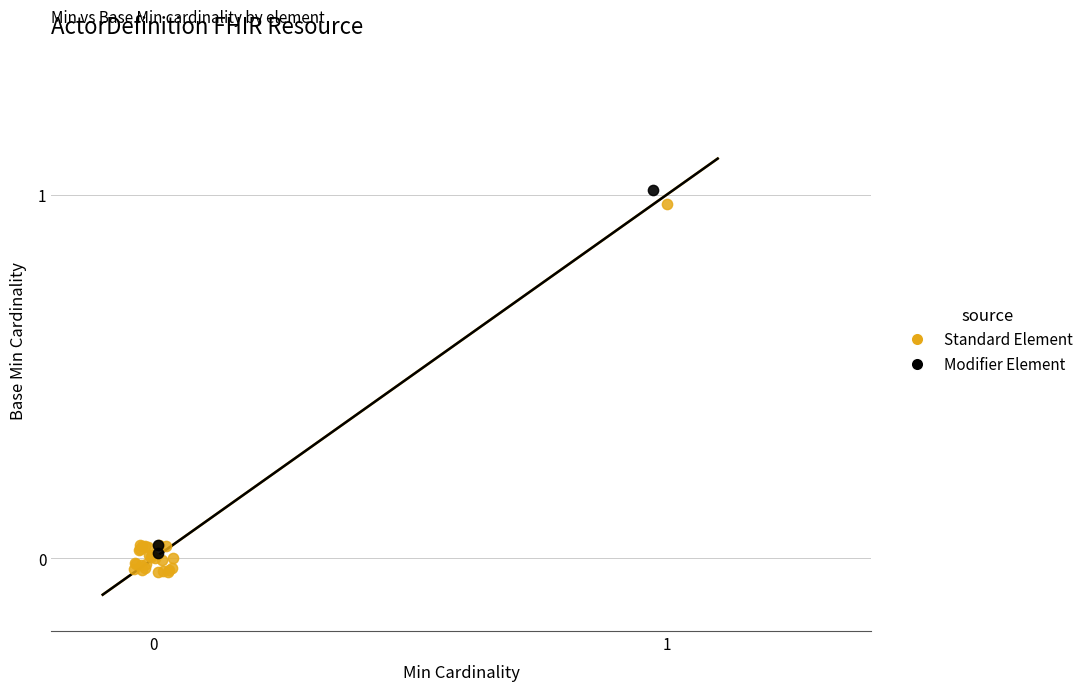

What are all the series names shown in the legend?

Standard Element, Modifier Element